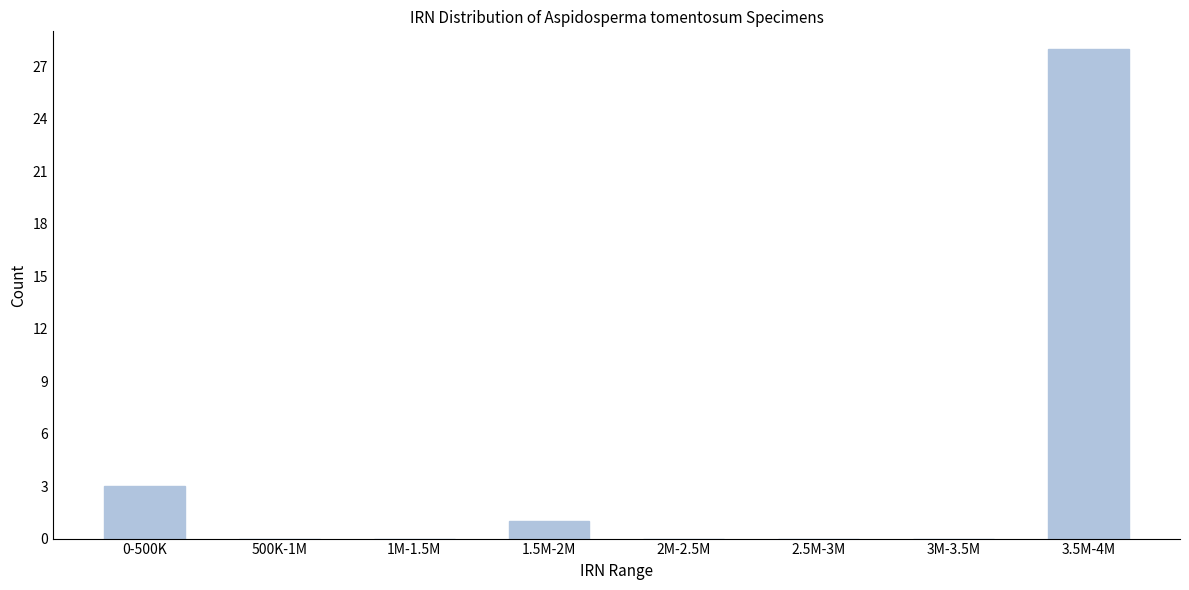

Reading left to right, transcribe all the data shown in this chart.

0-500K=3	500K-1M=0	1M-1.5M=0	1.5M-2M=1	2M-2.5M=0	2.5M-3M=0	3M-3.5M=0	3.5M-4M=28